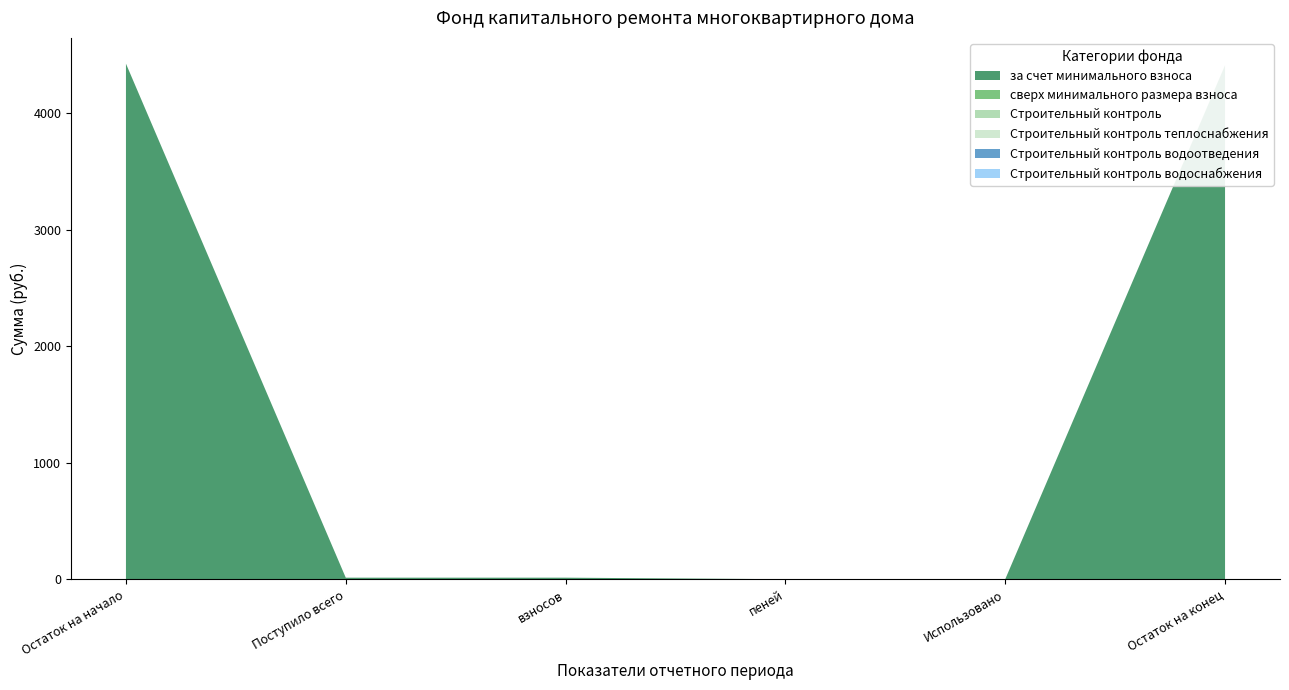

Does the chart have visible grid lines?

No